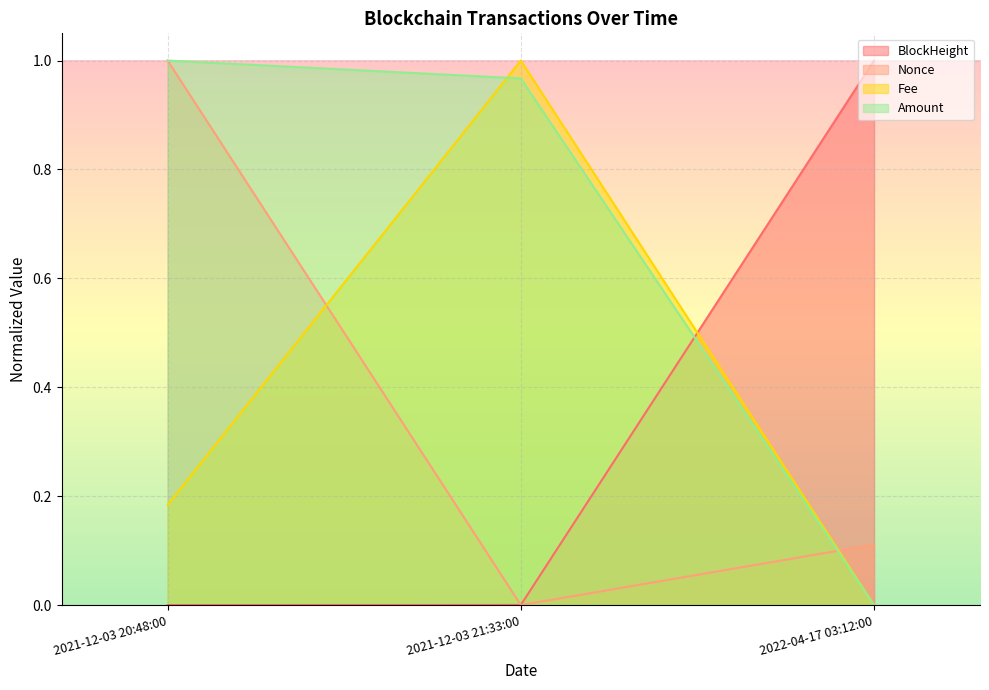

At which label is Nonce closest to 0?

2021-12-03 21:33:00